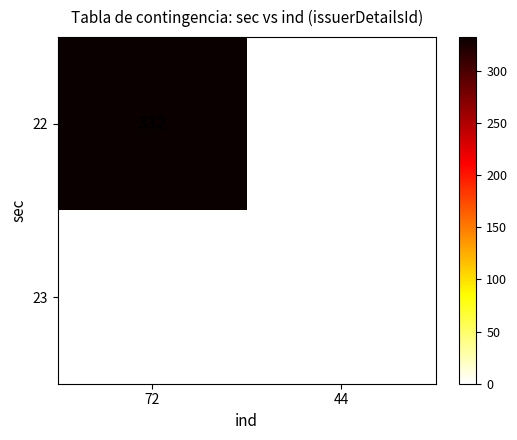

True or false: 23 has a value of 0 at 72.

True